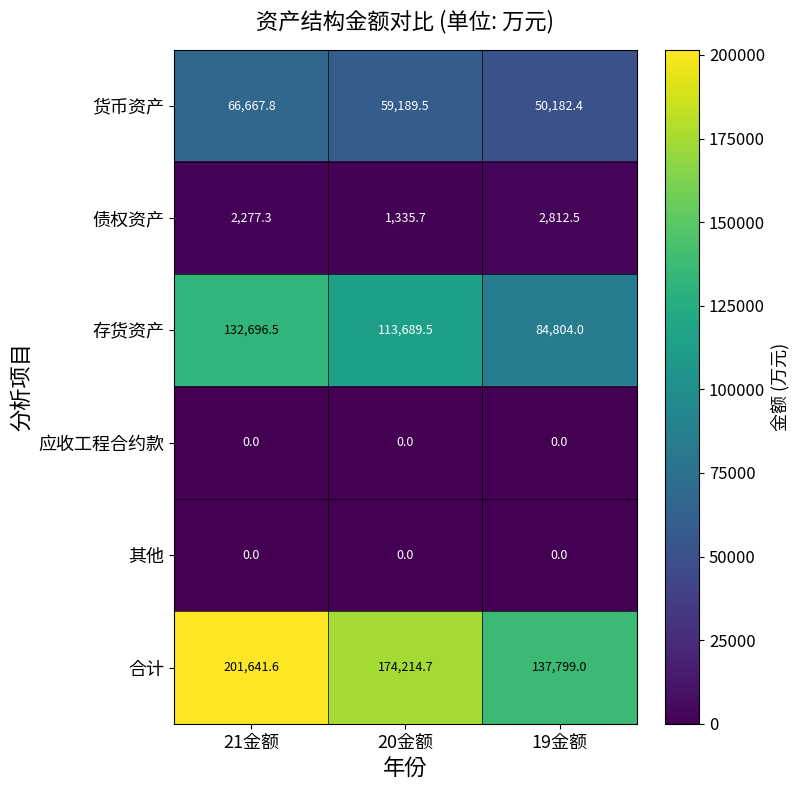

At how many categories does at least one series exceed 112969?

3